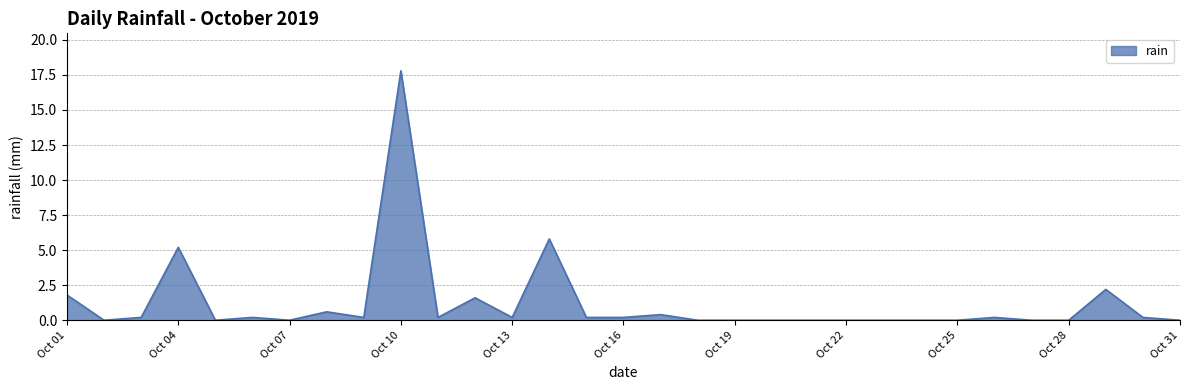

What is the greatest value displayed?

17.8